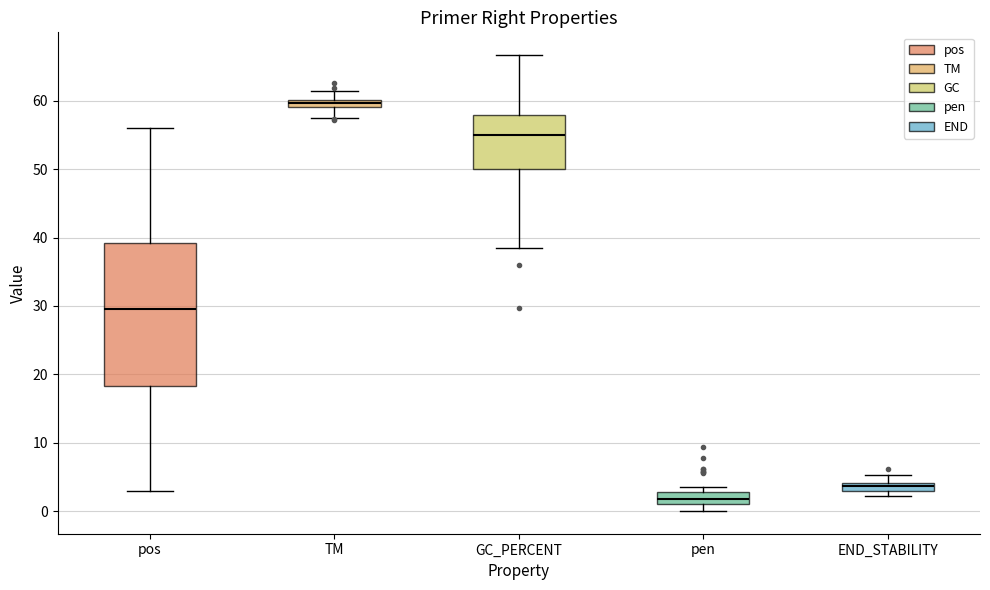

Which box's median line is the highest?

TM